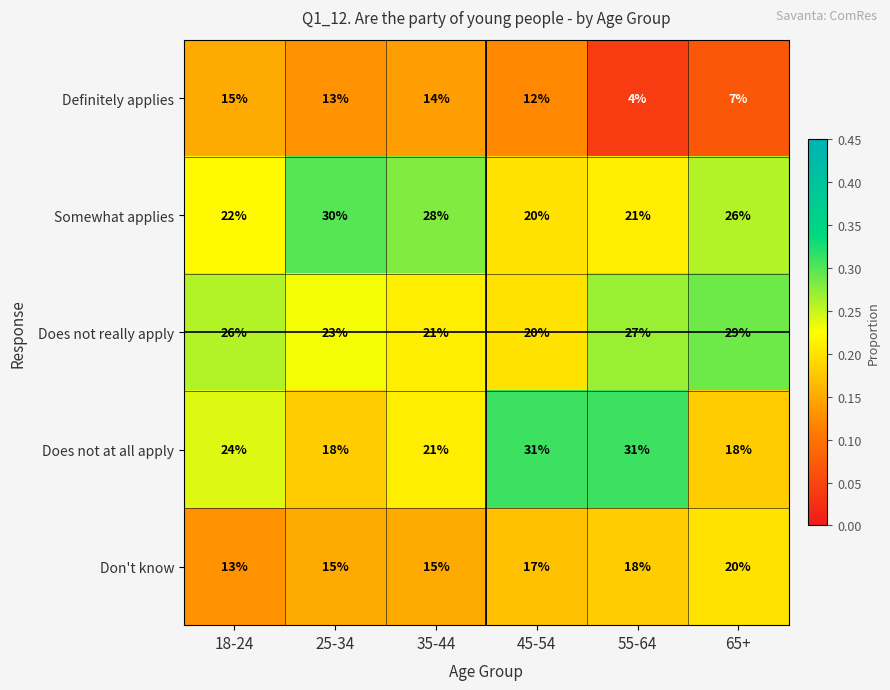

At which category does the chart reach its minimum across all series?

55-64